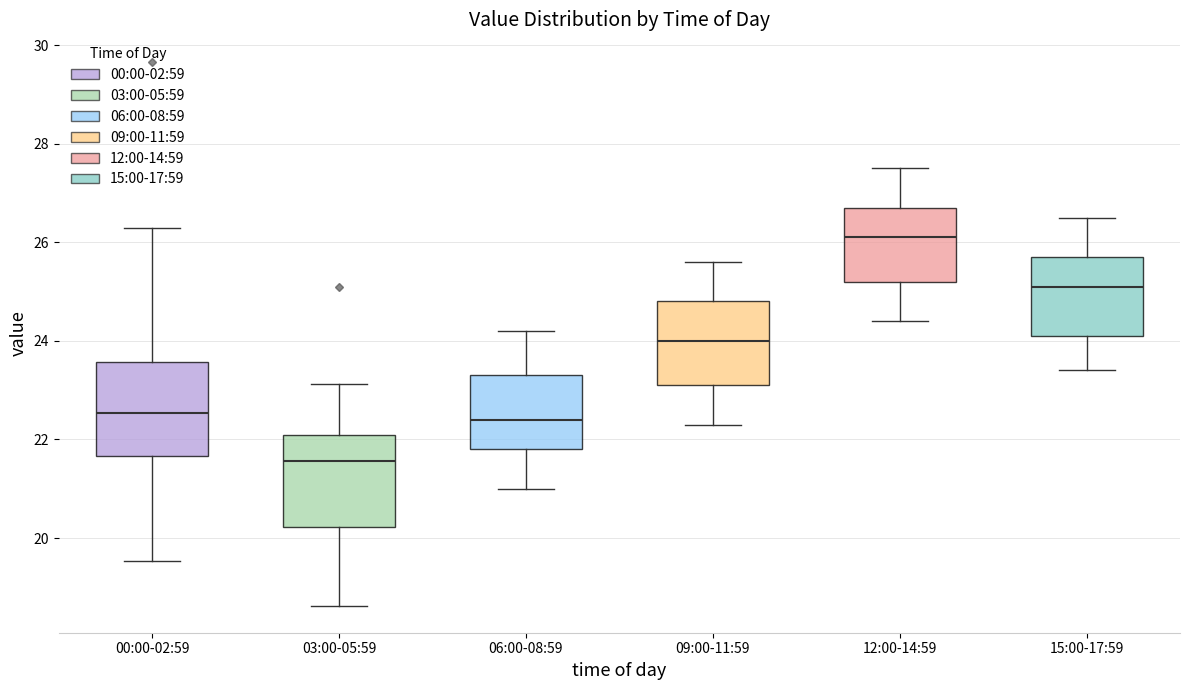

Which box's median line is the lowest?

03:00-05:59